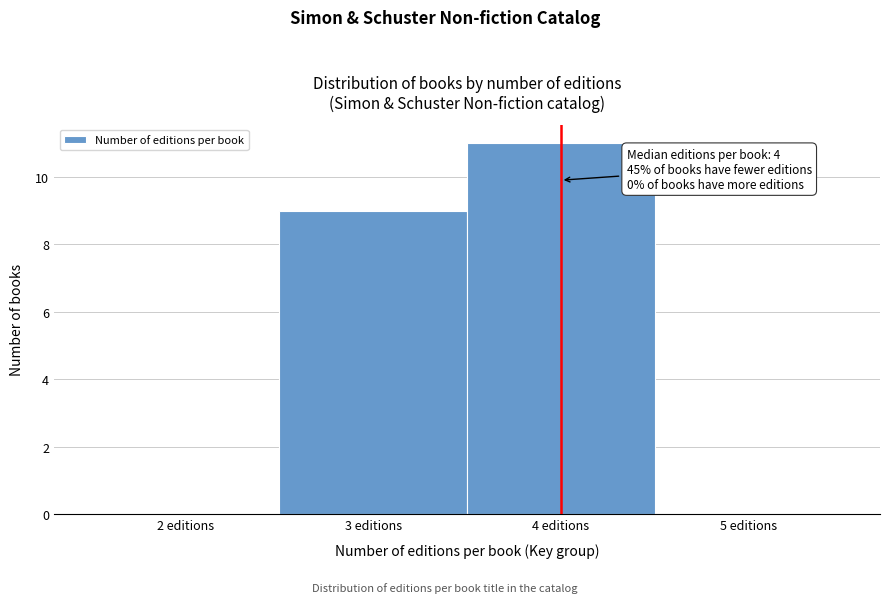

Which range on the x-axis has the tallest bar?

3.5 to 4.5